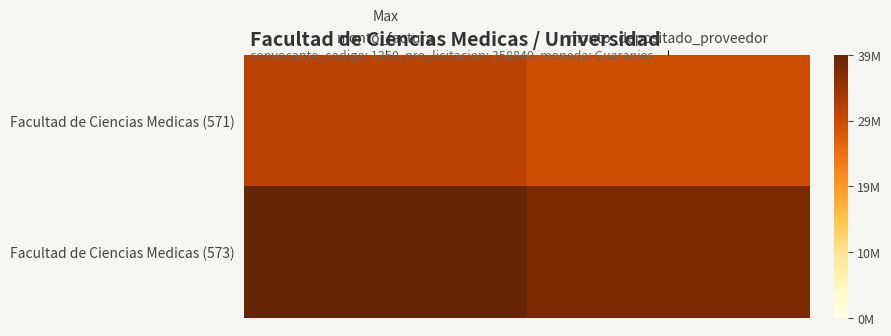

Reading right to left, extract all data points from this chart.

Facultad de Ciencias Medicas (571): monto_depositado_proveedor=28771847	monto_factura=30545720
Facultad de Ciencias Medicas (573): monto_depositado_proveedor=36429979	monto_factura=38676000